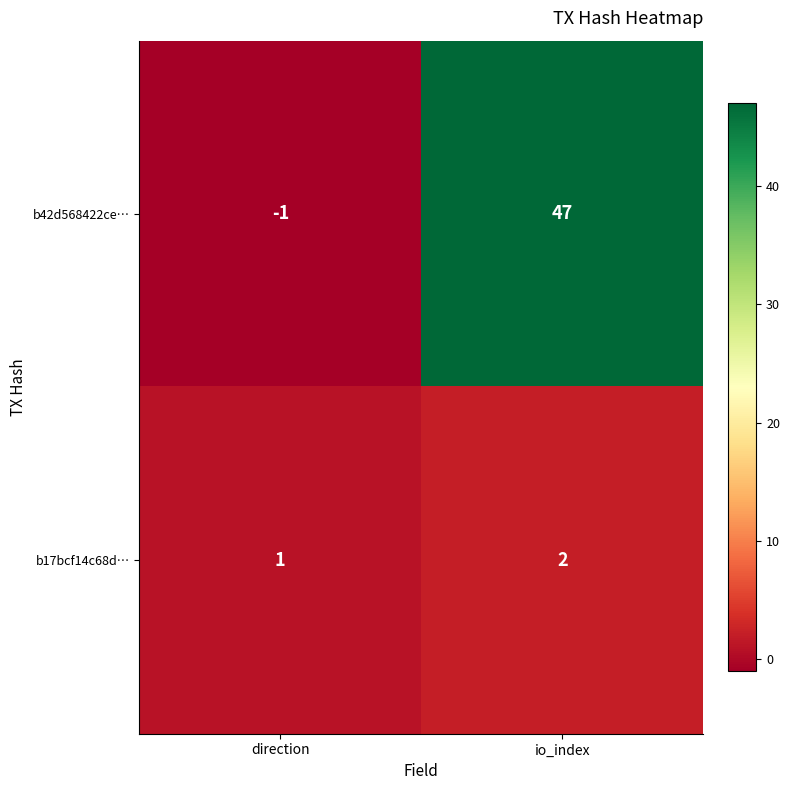

What is the maximum value shown in the chart?

47